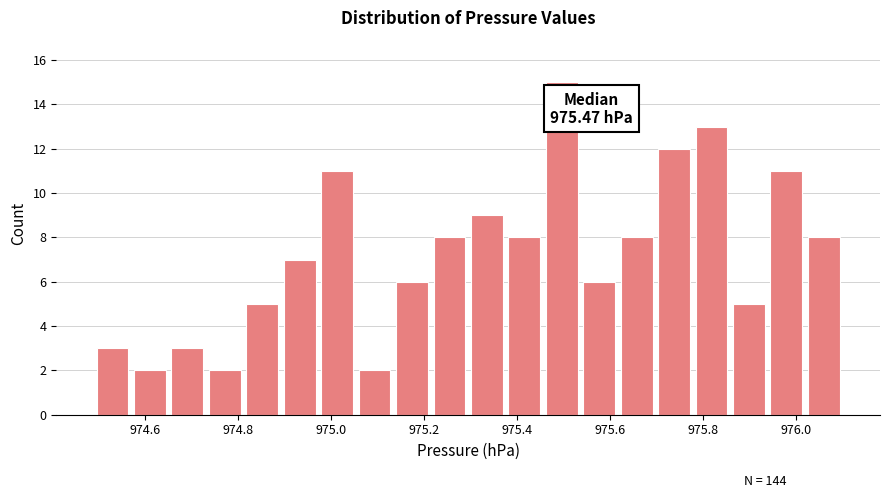

Over which range of the x-axis is the bar tallest?

975.46 to 975.54